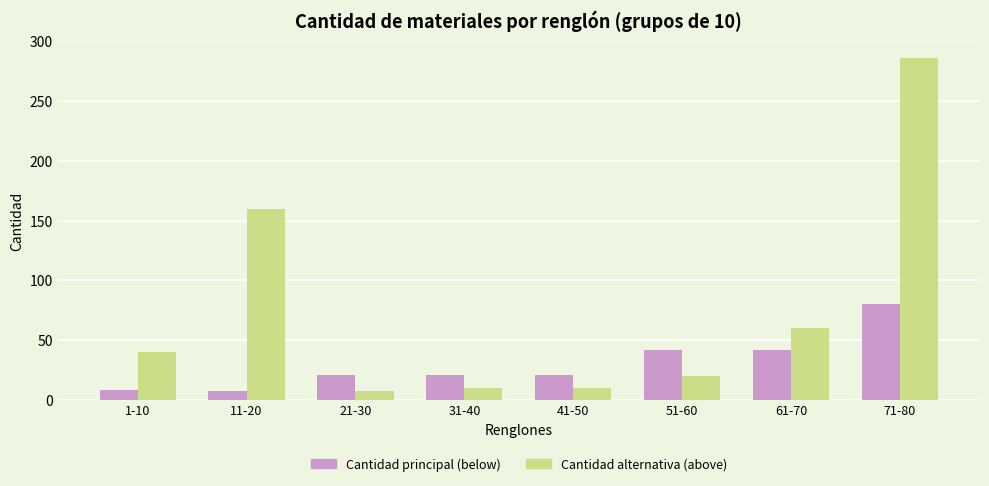

At which category does the chart reach its peak across all series?

71-80